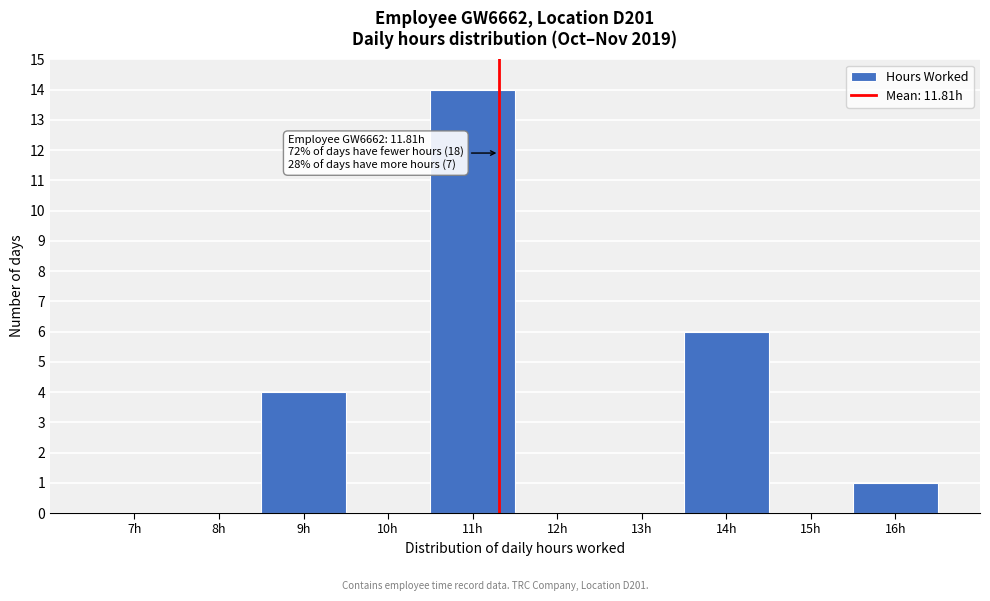

Reading left to right, transcribe all the data shown in this chart.

7h=0	8h=0	9h=4	10h=0	11h=14	12h=0	13h=0	14h=6	15h=0	16h=1